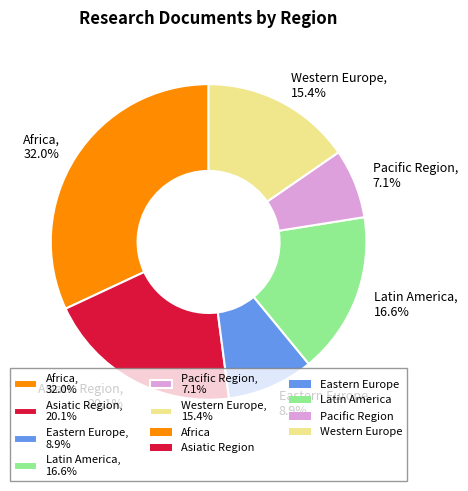

What percentage is the Eastern Europe slice, to the nearest percent?

9%